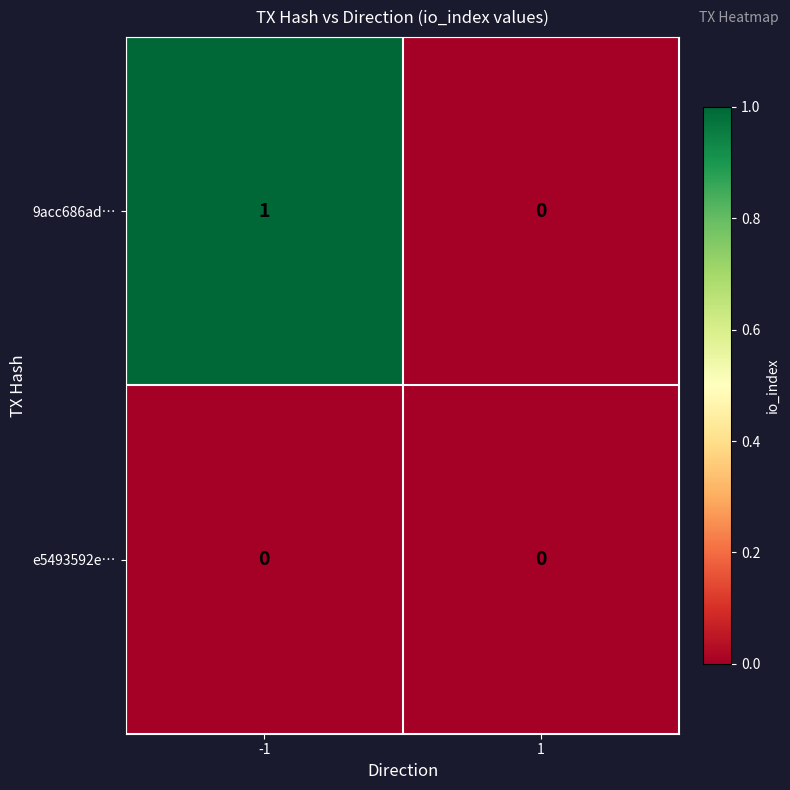

Which series has the widest spread of values?

9acc686ad…